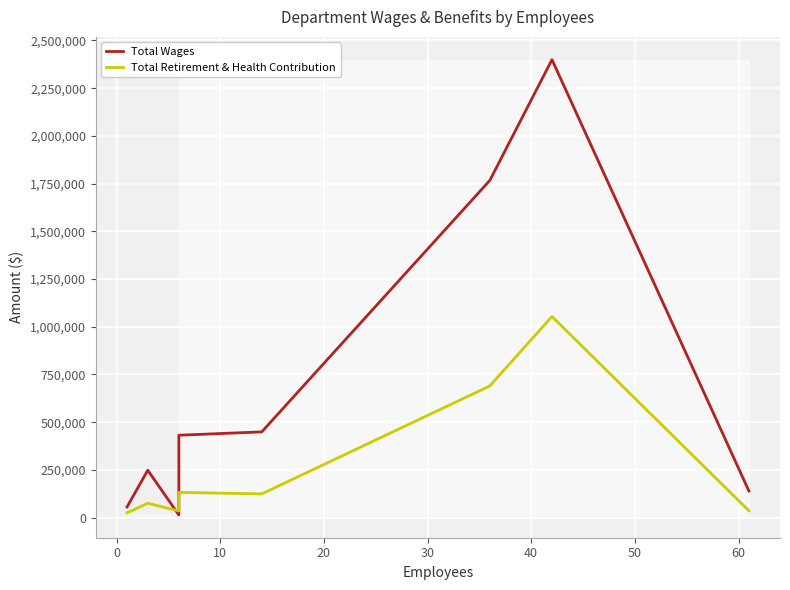

Rank the series by their maximum value, from lowest to highest.

Total Retirement & Health Contribution, Total Wages